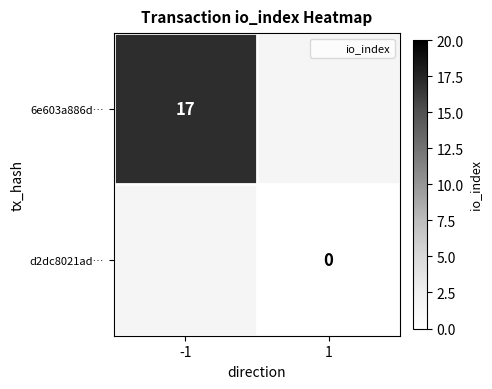

How many series are shown in this chart?

2